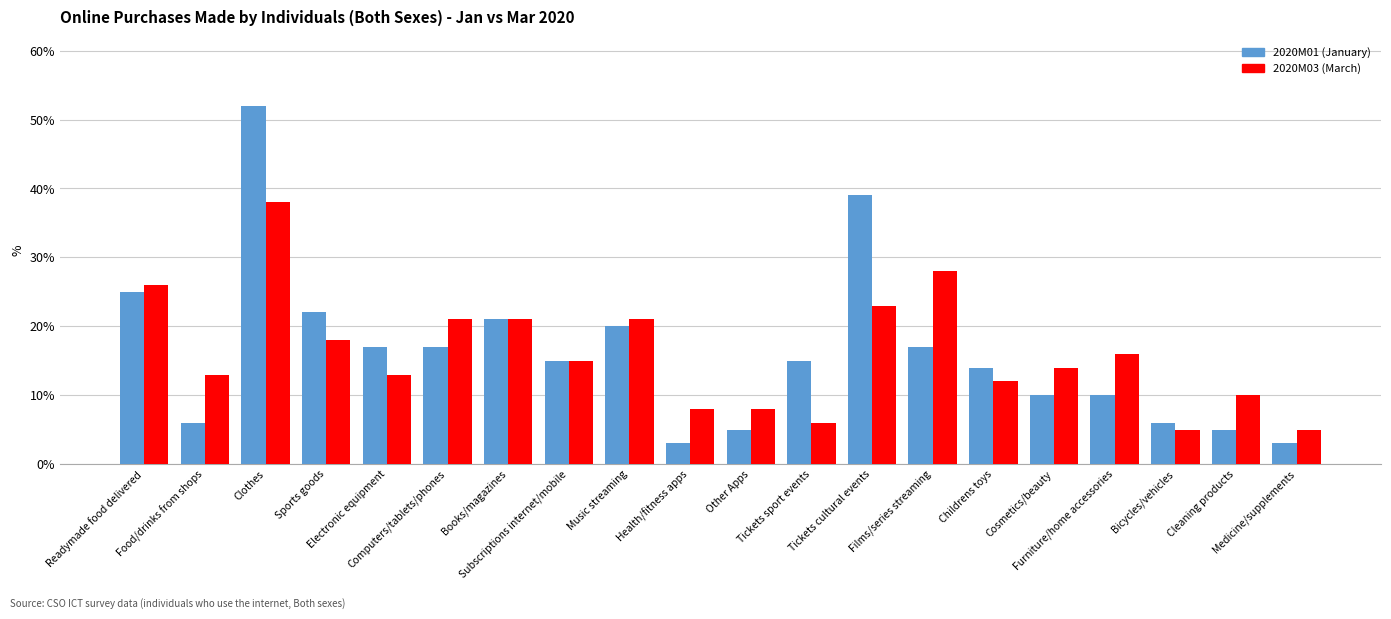

What is the smallest value displayed?

3